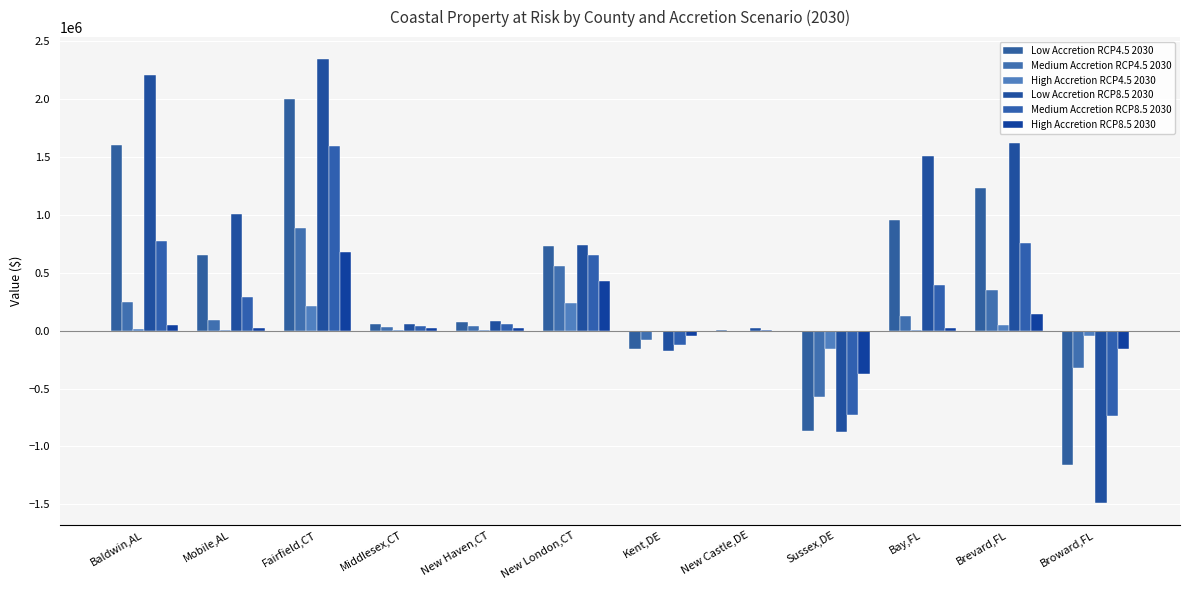

How many distinct data groups are displayed?

6